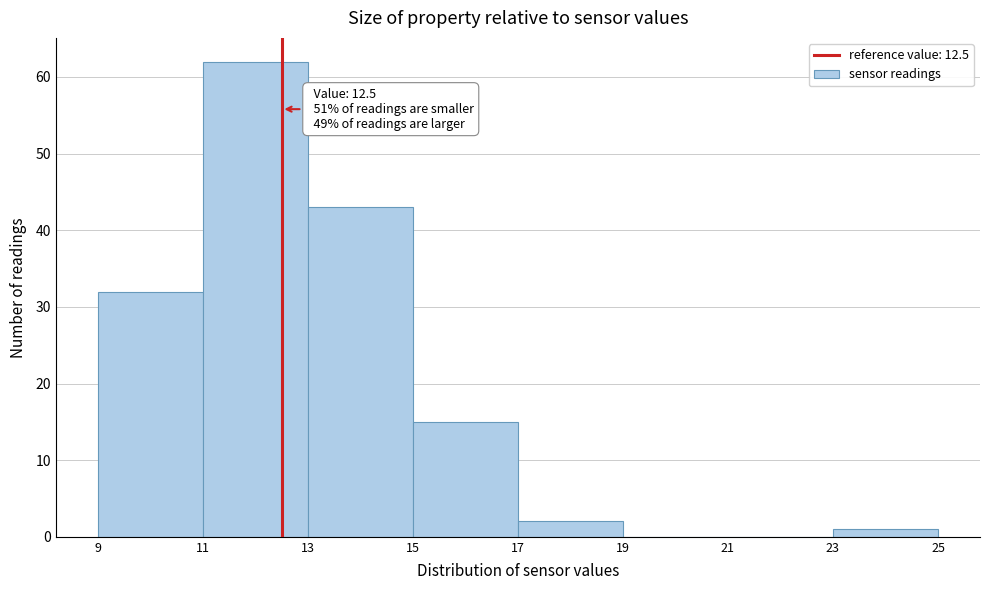

Which range on the x-axis has the tallest bar?

11 to 13